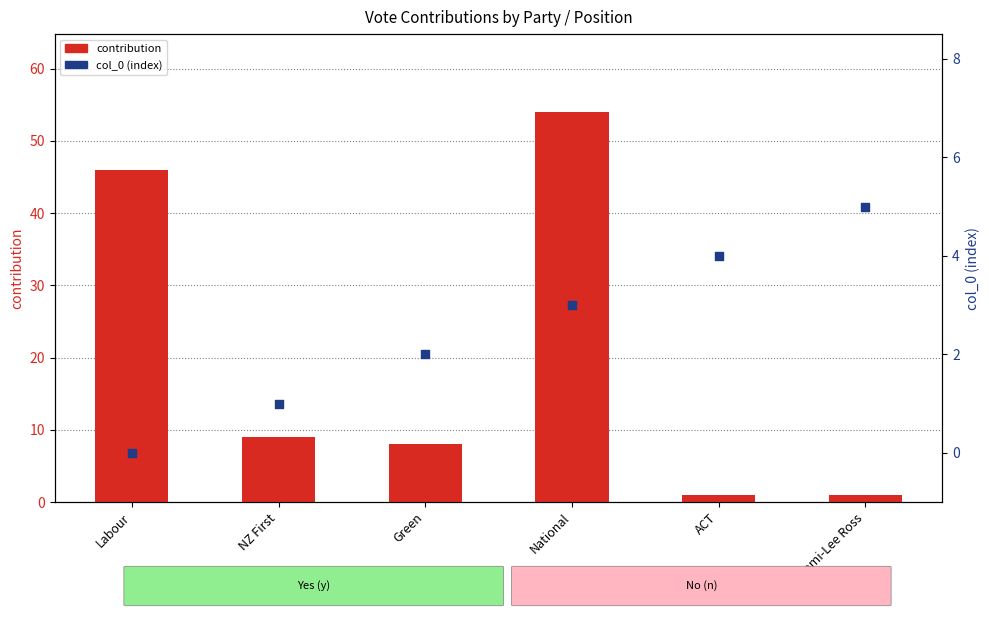

What are all the series names shown in the legend?

contribution, col_0 (index)